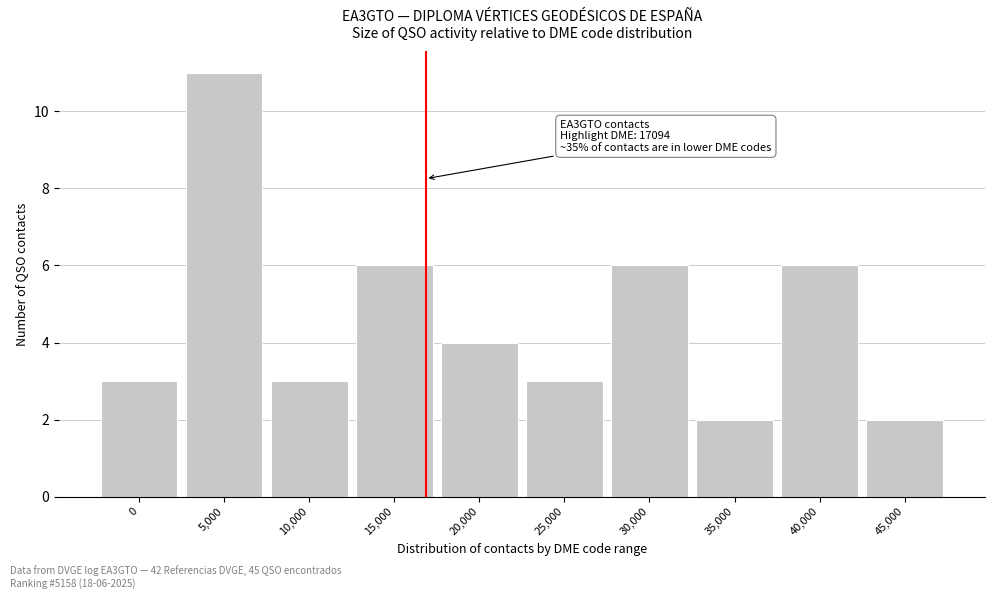

Reading left to right, transcribe all the data shown in this chart.

3	11	3	6	4	3	6	2	6	2